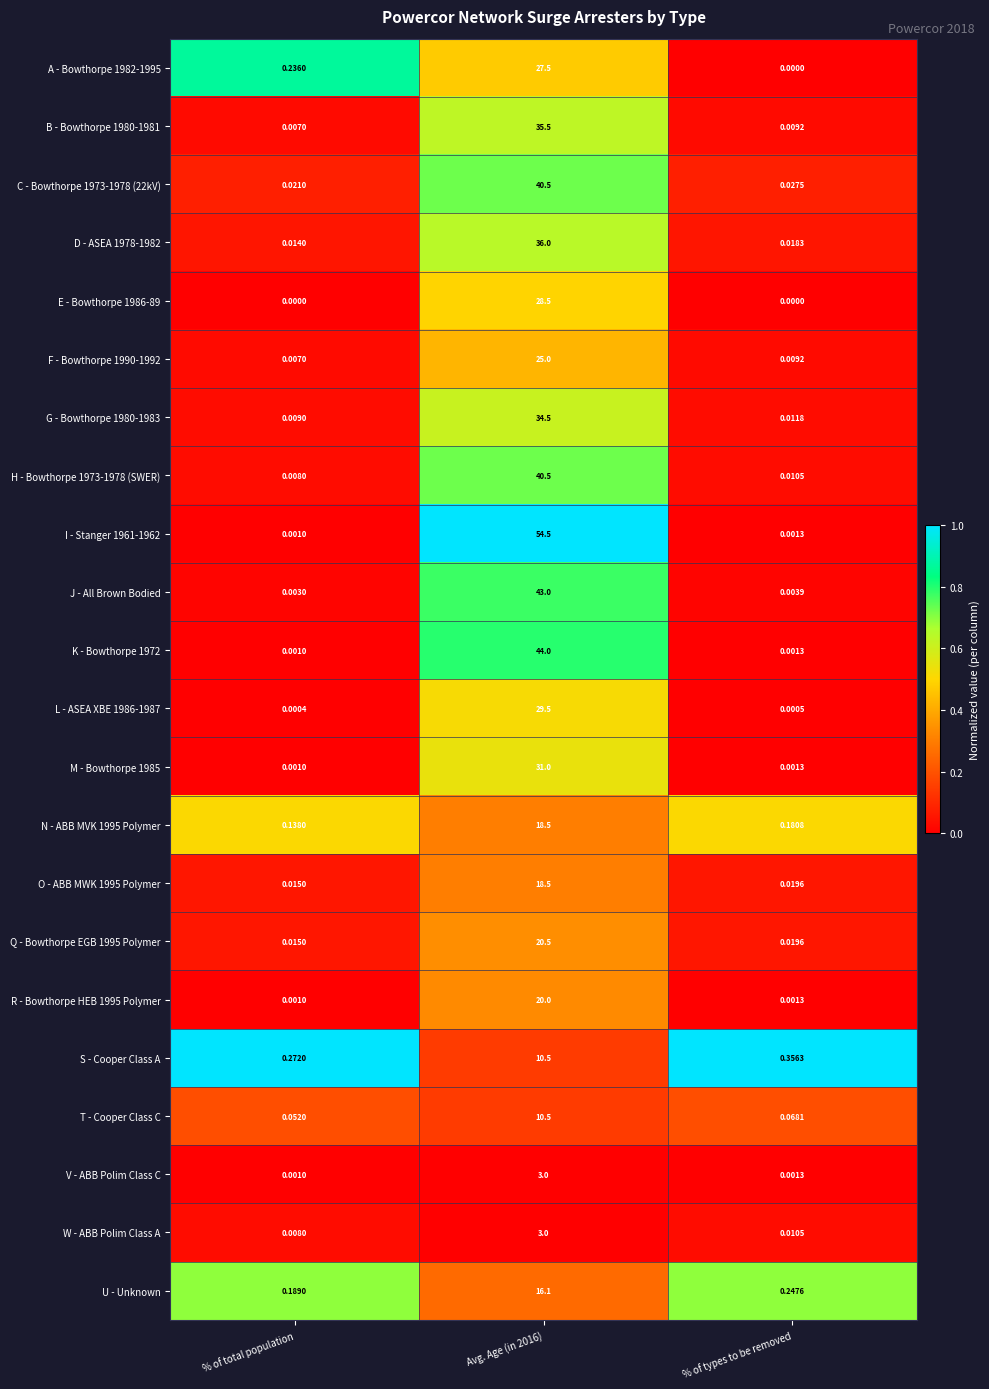

Where is M - Bowthorpe 1985 nearest to the value 15?

% of types to be removed